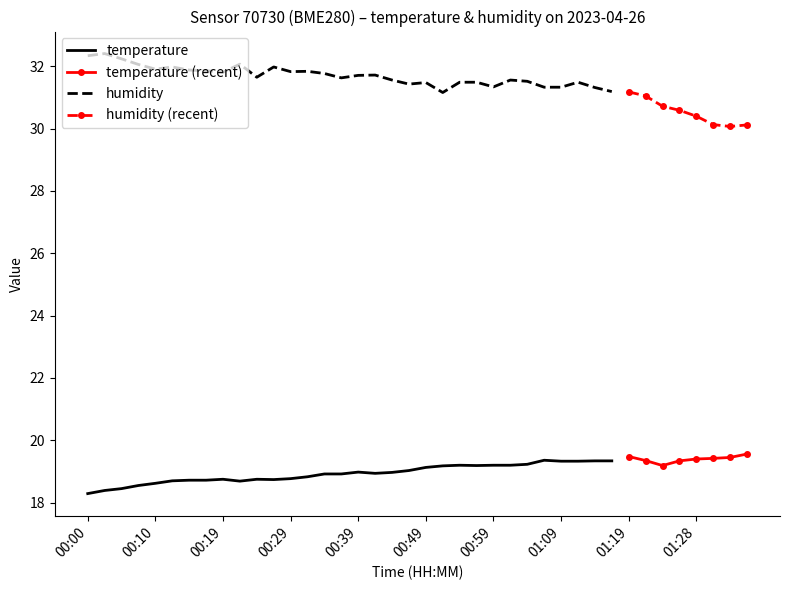

True or false: humidity and temperature cross at least once.

False